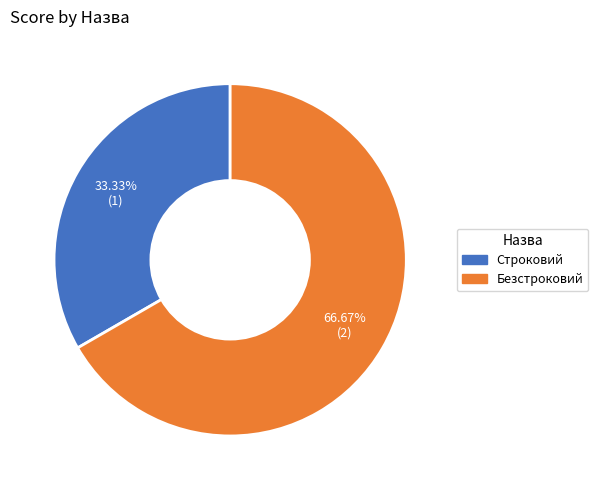

Which category has the smallest portion of the pie?

Строковий